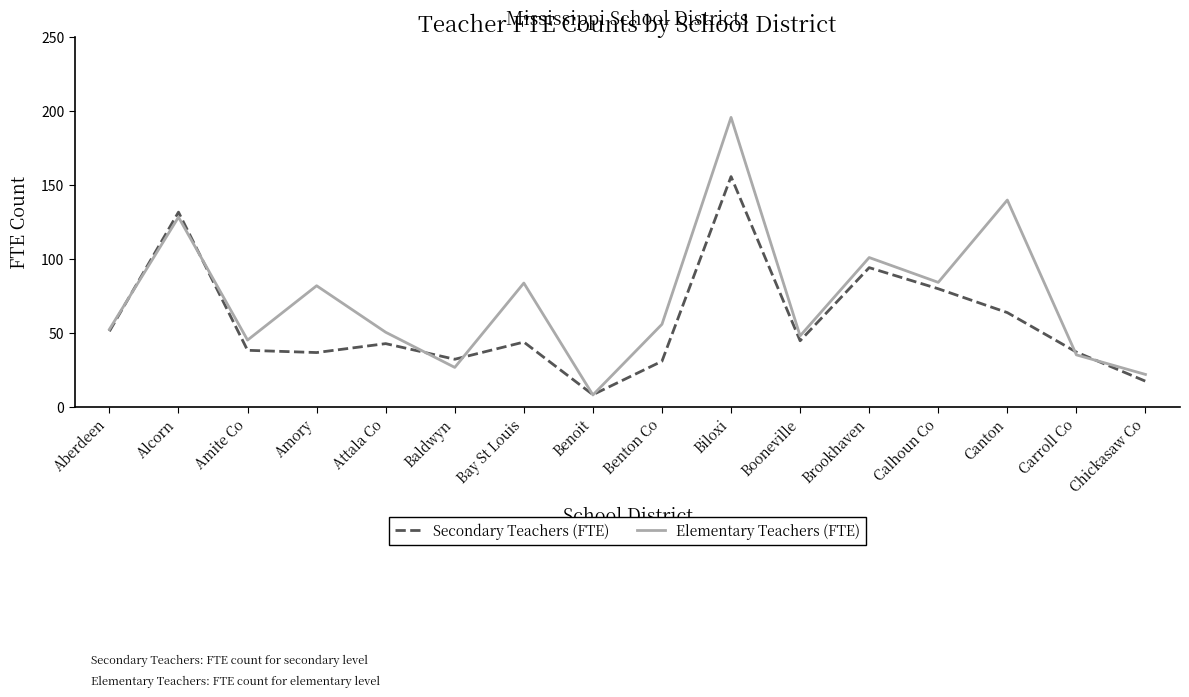

At which category does Secondary Teachers (FTE) reach its first local peak?

Alcorn